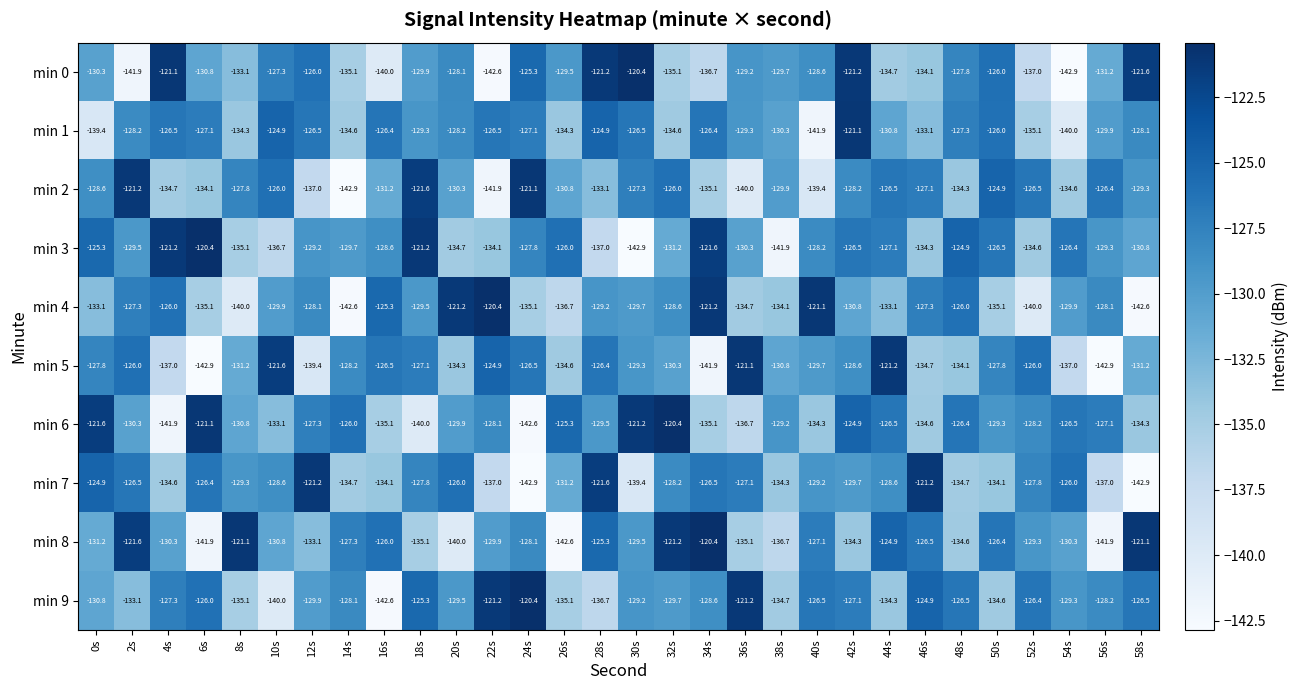

Rank the series at 20s from highest to lowest value.

min 4, min 7, min 0, min 1, min 9, min 6, min 2, min 5, min 3, min 8